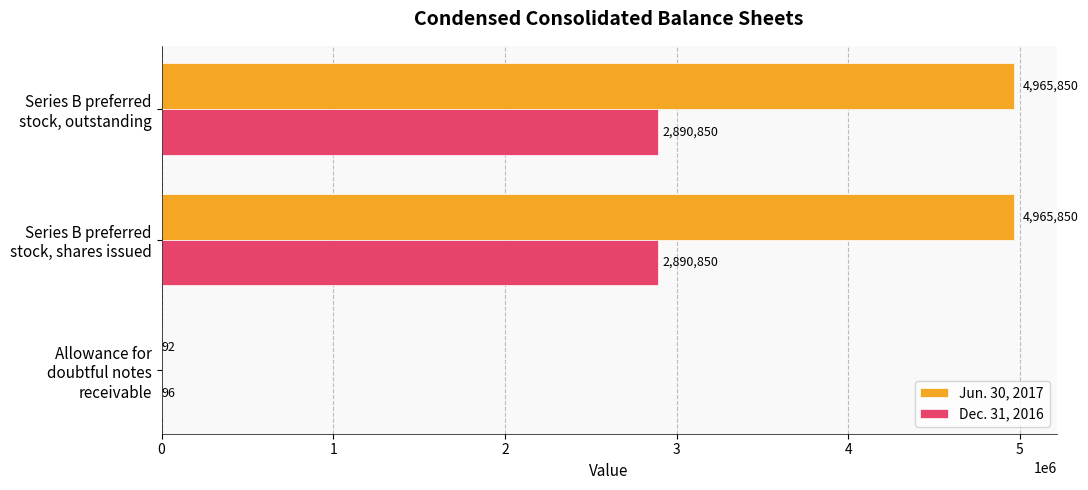

How many distinct data groups are displayed?

2